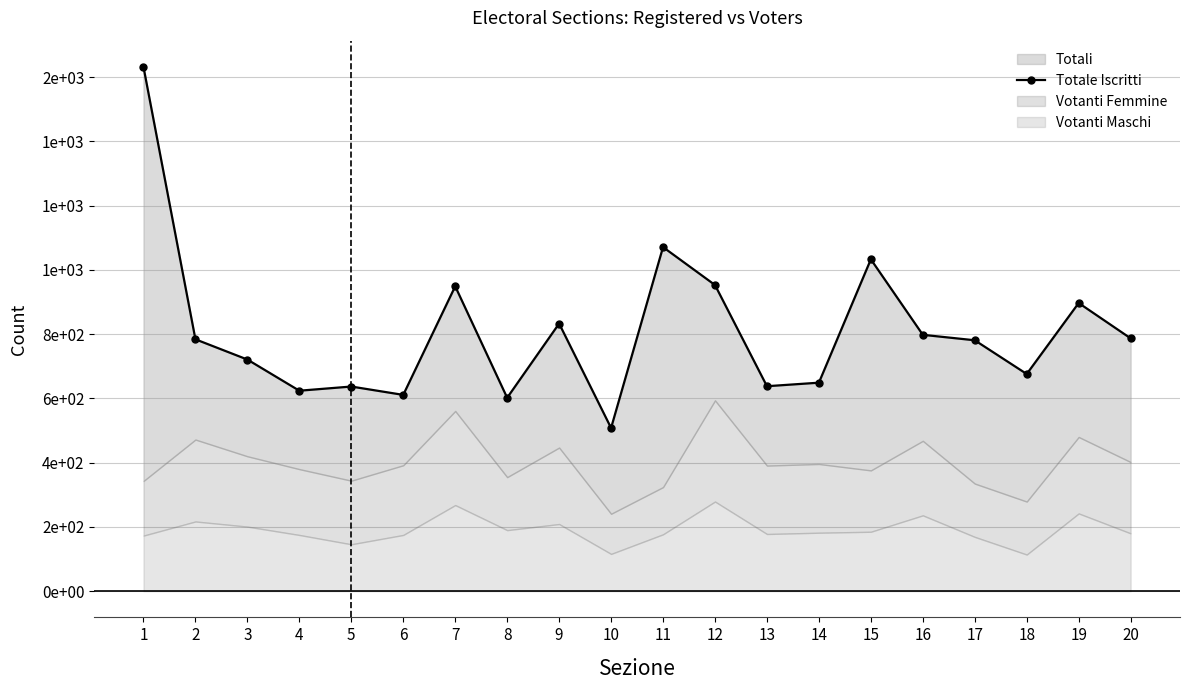

Is it true that the value at 9 is 833?

True